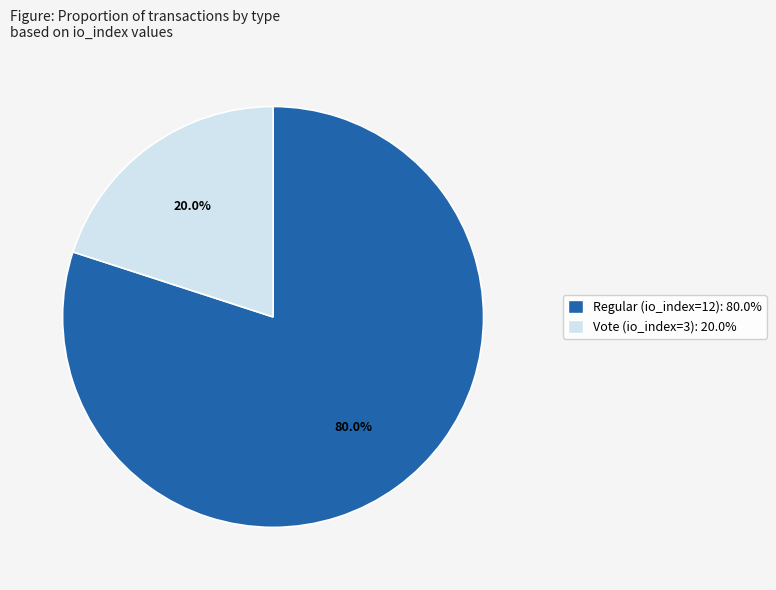

To the nearest percent, what is the difference between the Regular (io_index=12) and Vote (io_index=3) slice percentages?

60%